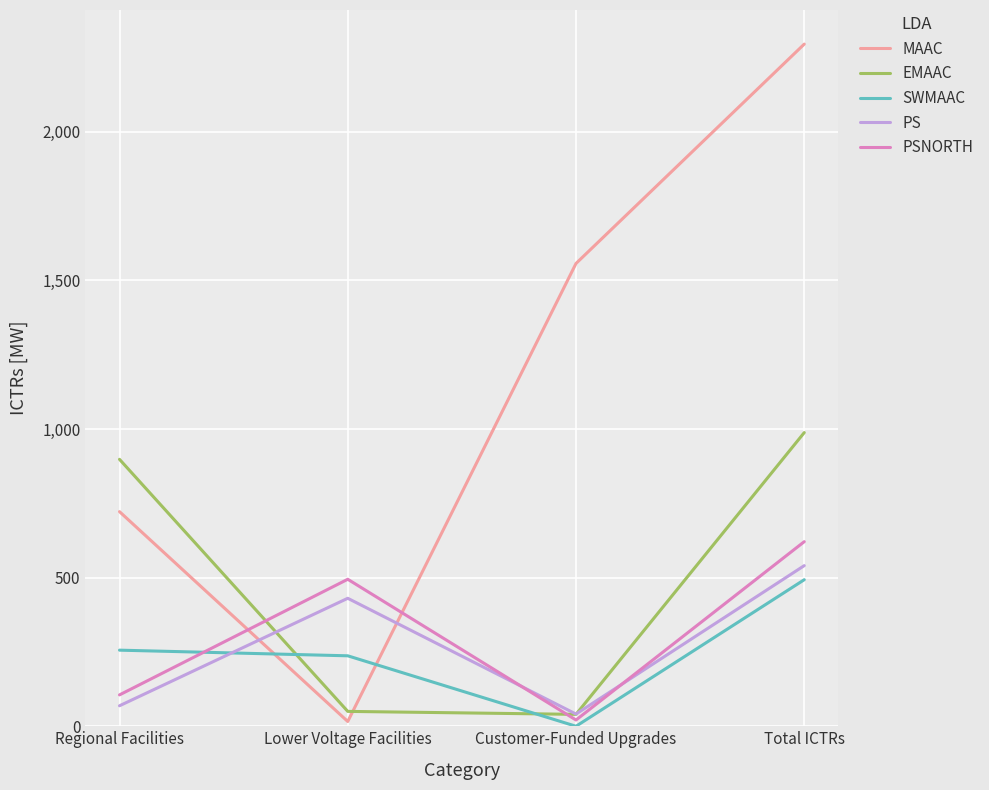

Is it true that SWMAAC equals 237.0 at Lower Voltage Facilities?

True